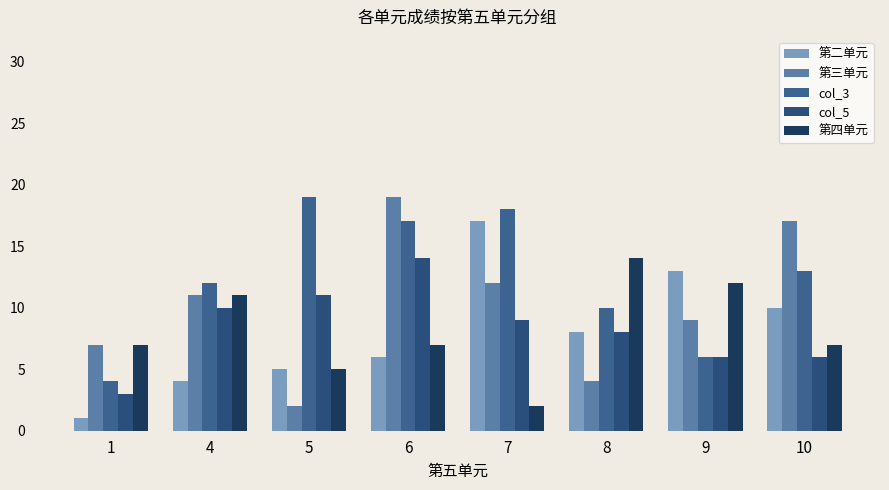

Which series changed the most between 1 and 10?

第三单元